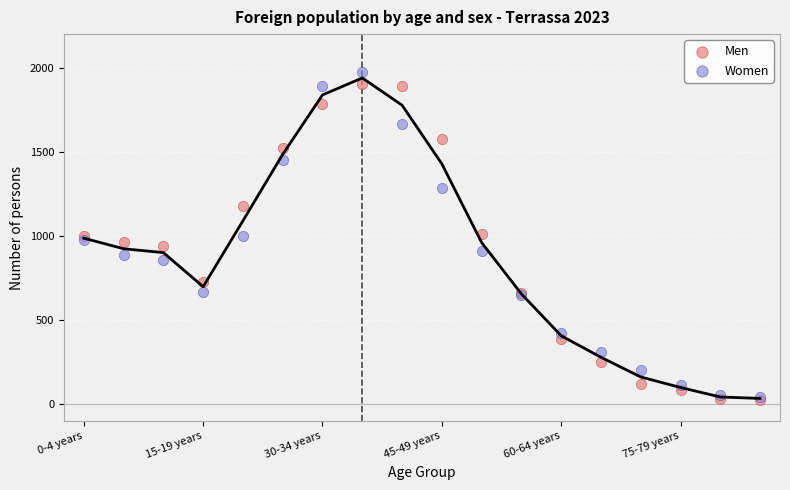

Which series reaches the maximum Y coordinate?

Women